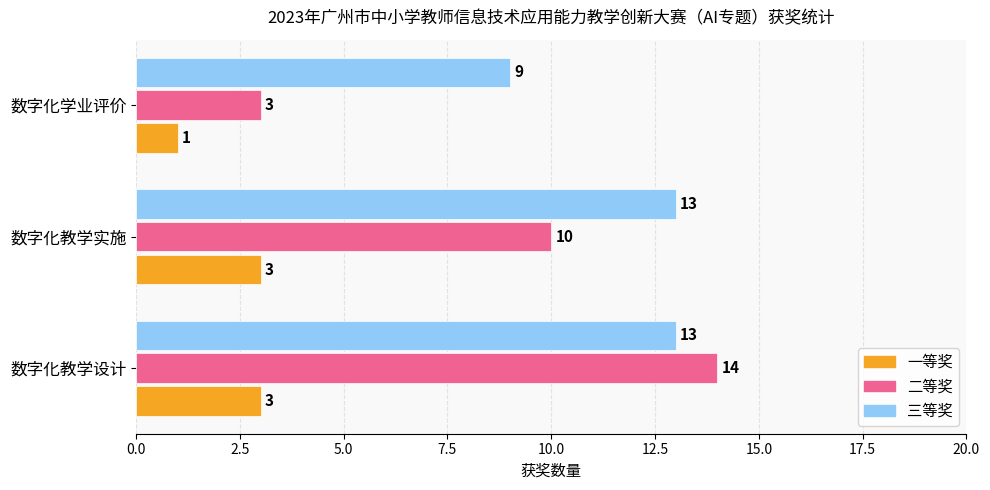

What is the difference between the maximum and minimum values in the 三等奖 series?

4